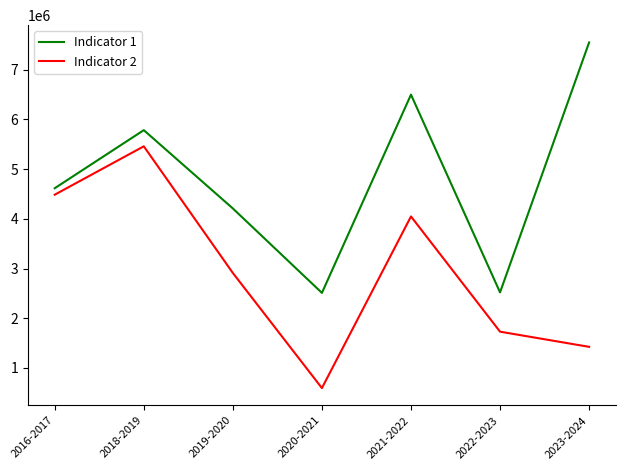

At 2021-2022, list the series in order from smallest to largest.

Indicator 2, Indicator 1